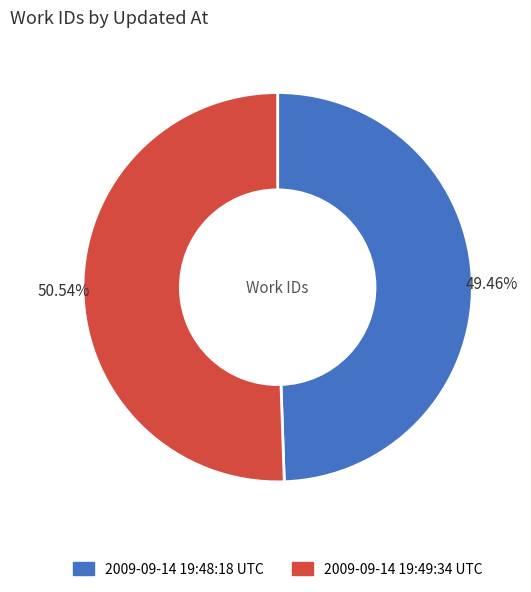

Rank the categories by value from highest to lowest.

2009-09-14 19:49:34 UTC, 2009-09-14 19:48:18 UTC